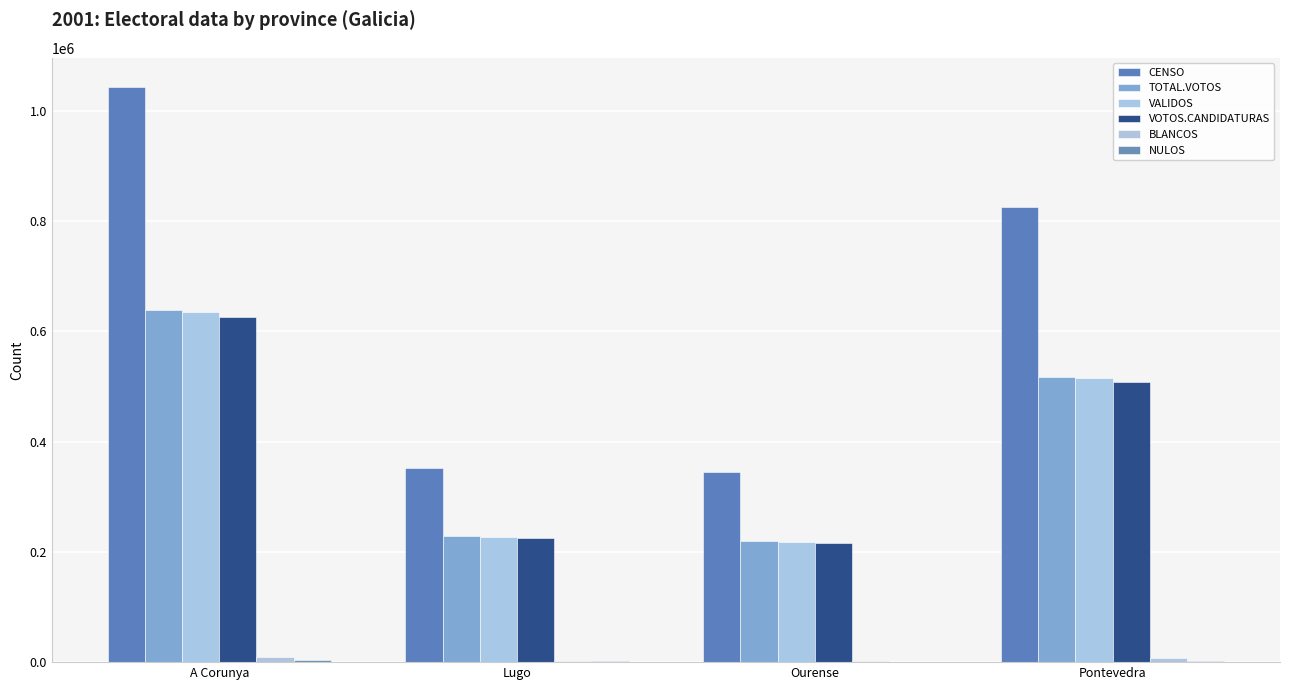

Count the number of data series in this chart.

6